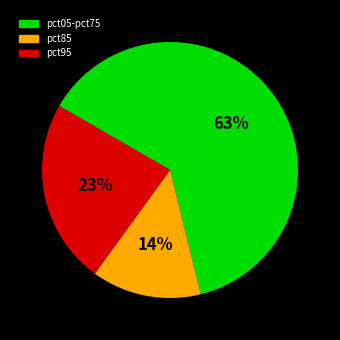

To the nearest percent, what is the difference between the largest and smallest slice percentages?

49%